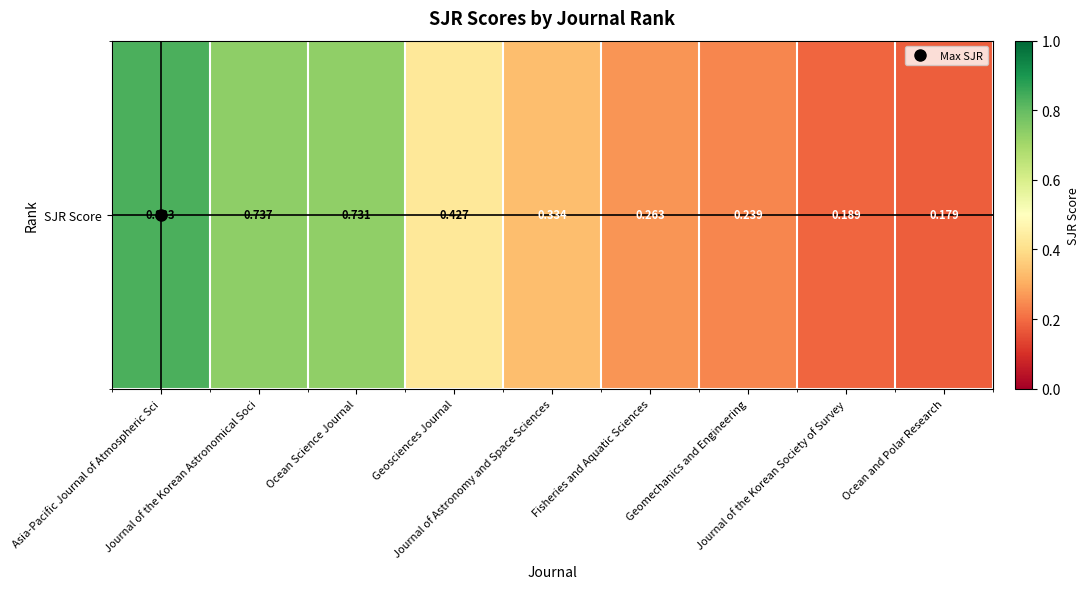

What is the sum of the values at Geomechanics and Engineering and Journal of the Korean Astronomical Soci?

1.0